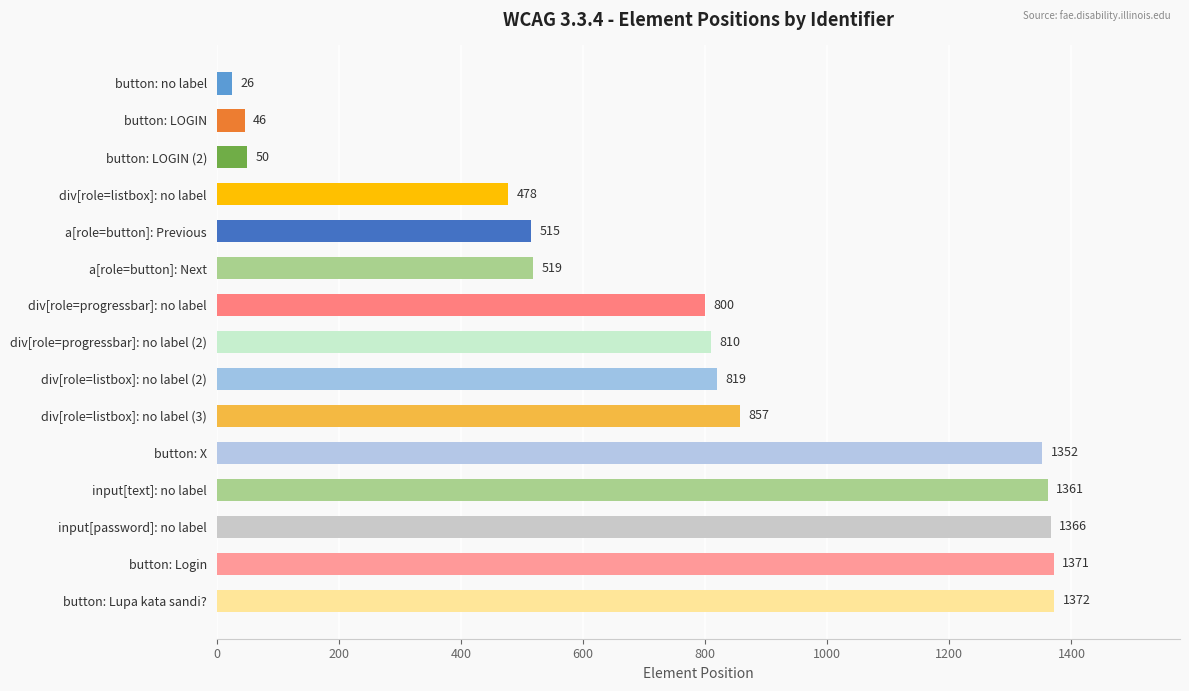

Which has a higher value, a[role=button]: Previous or button: Login?

button: Login